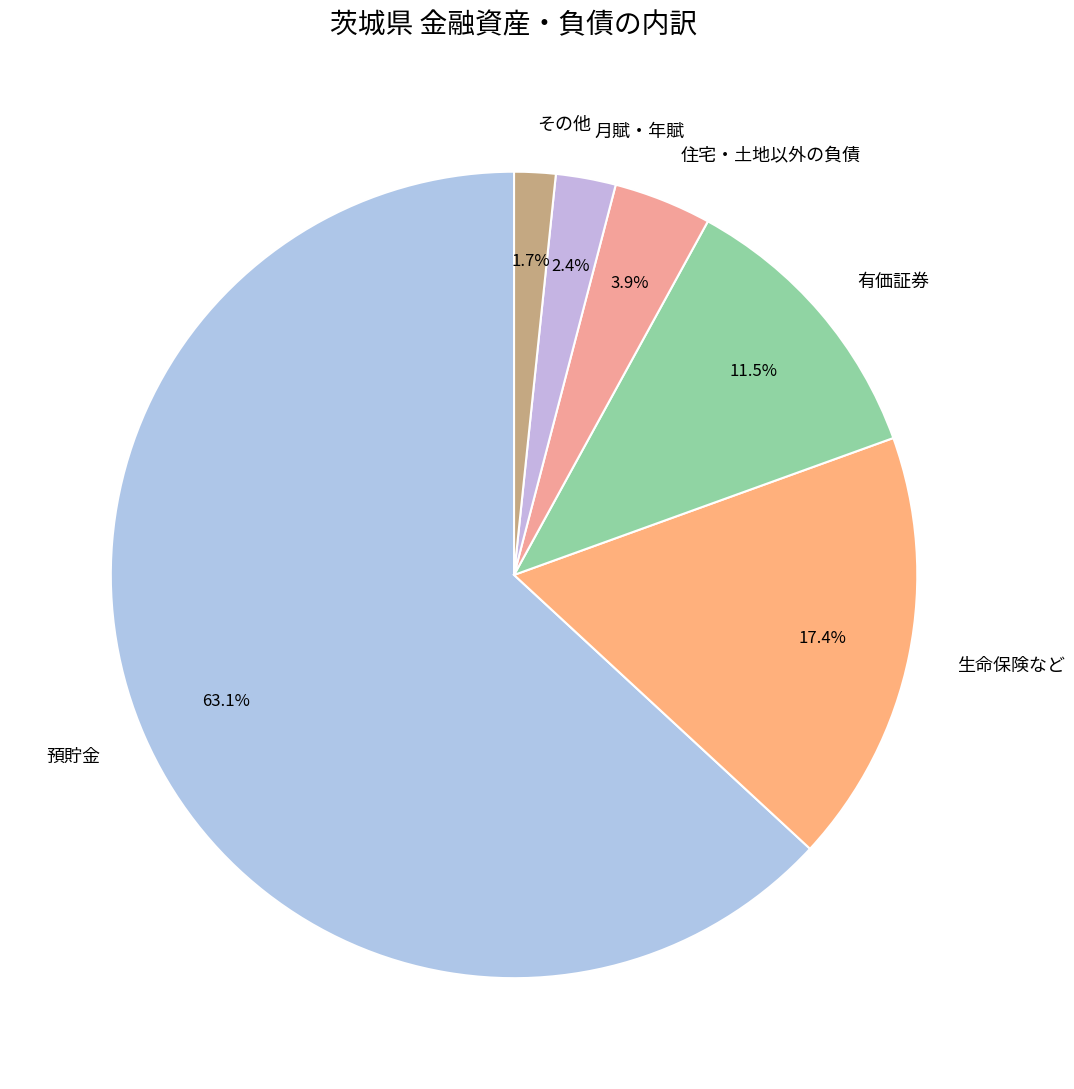

What portion of the pie excludes 有価証券?

88.5%